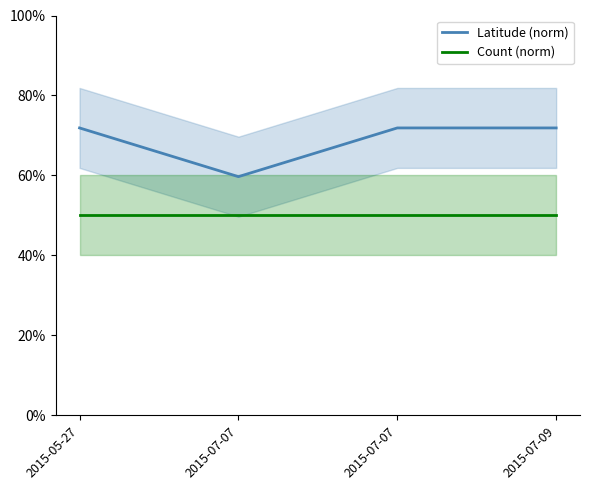

How many lines are shown in the chart?

2